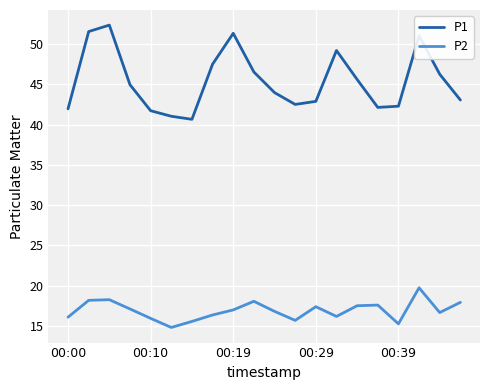

True or false: P2 and P1 intersect in this chart.

False